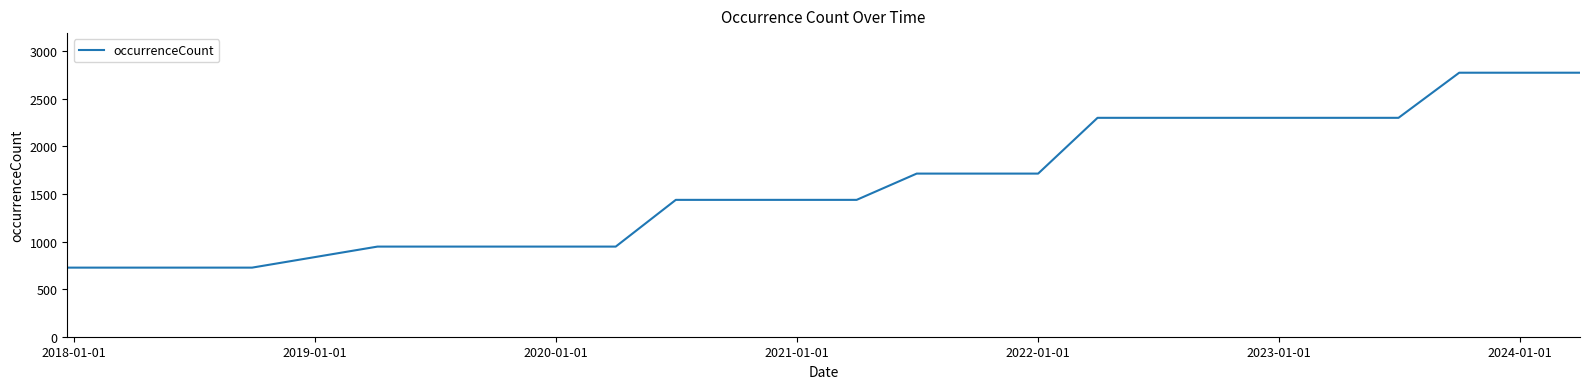

What is the difference between the maximum and minimum values?

2048